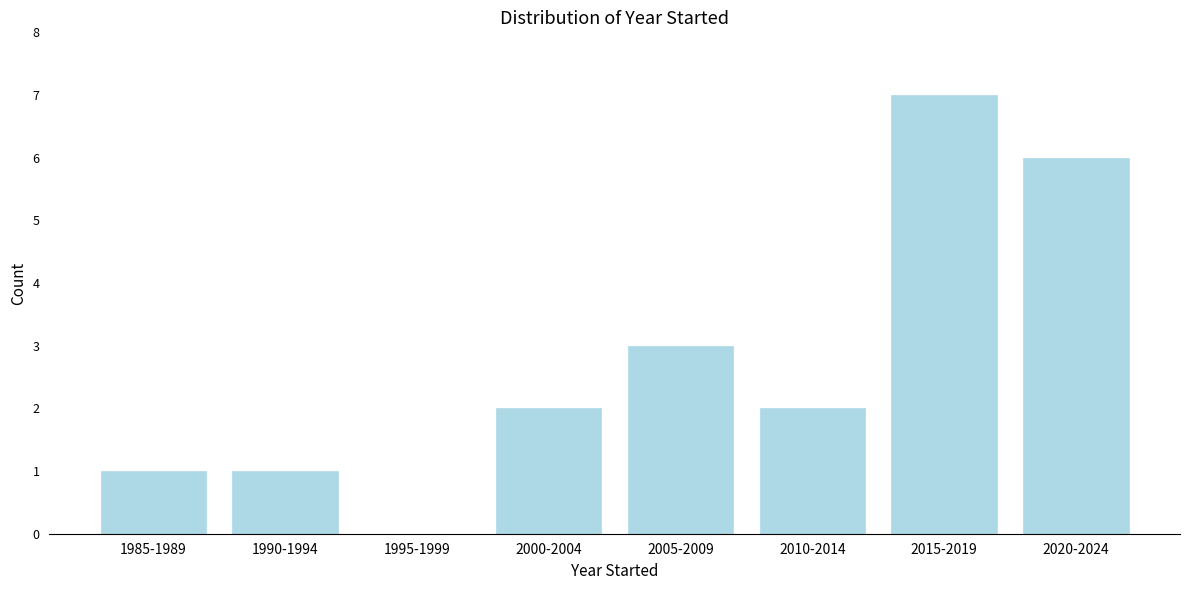

Reading right to left, list all the values displayed in this chart.

2020-2024=6	2015-2019=7	2010-2014=2	2005-2009=3	2000-2004=2	1995-1999=0	1990-1994=1	1985-1989=1